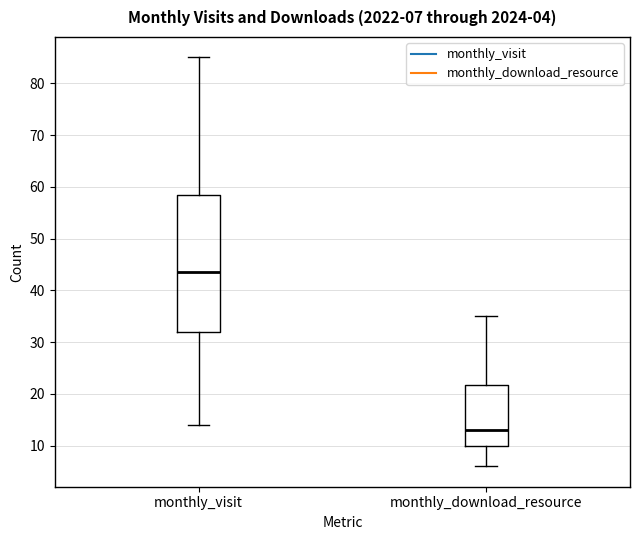

Which box has the highest median line?

monthly_visit